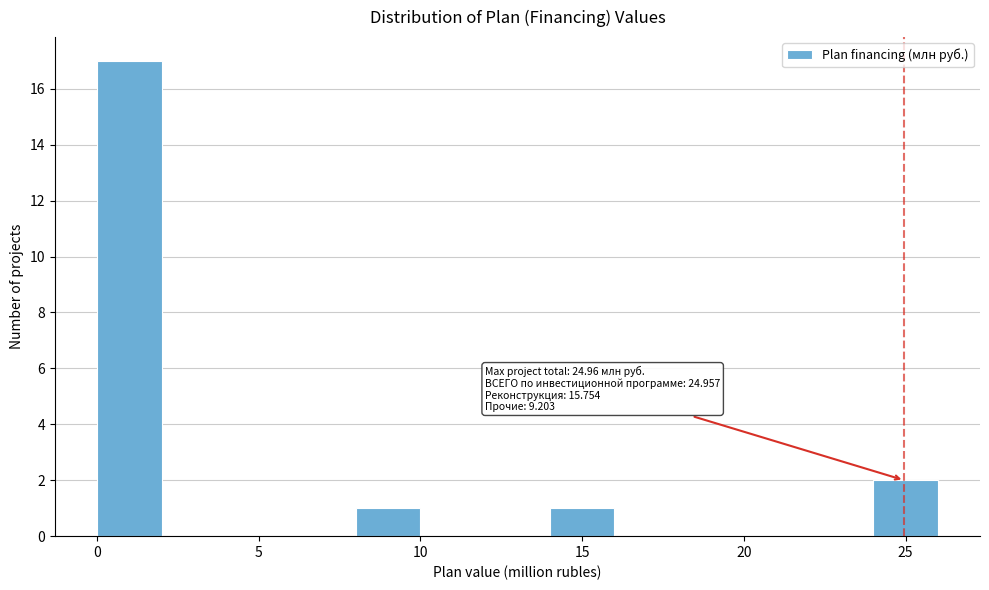

Which range on the x-axis has the tallest bar?

0 to 2